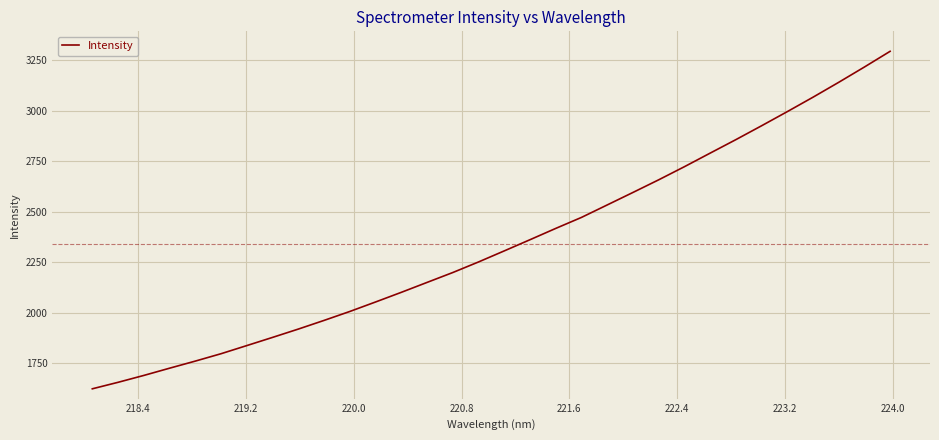

How many lines are shown in the chart?

1